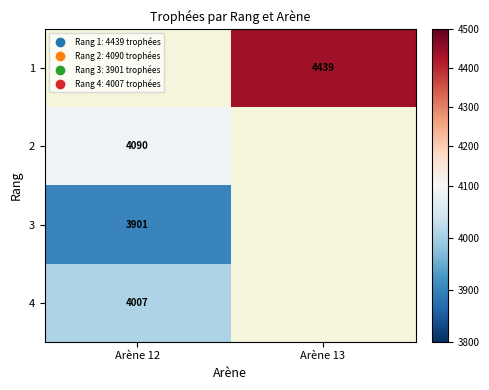

True or false: 2 has a value of 2055 at Arène 12.

False